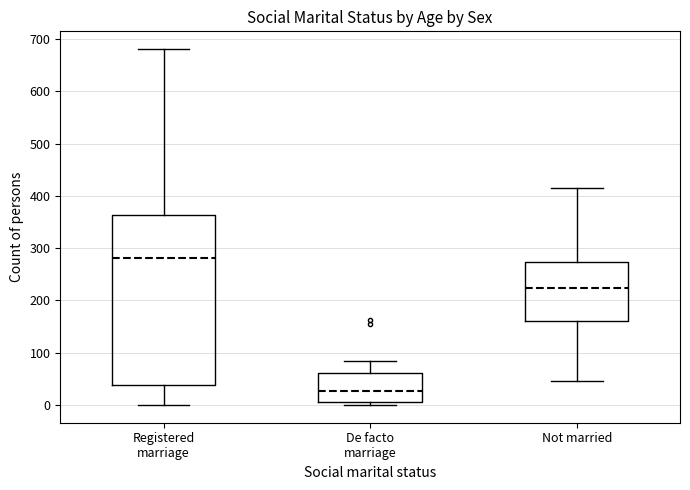

Where does the median line of the box for Not married sit on the y-axis? The values are not printed on the chart, so give them approximately, as read against the axis.

220